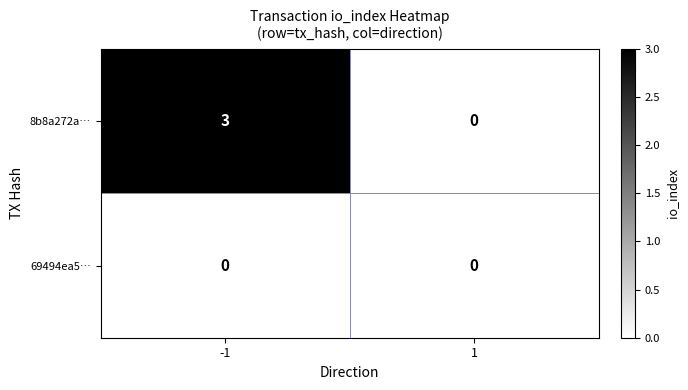

At which category is the sum across all series the highest?

-1